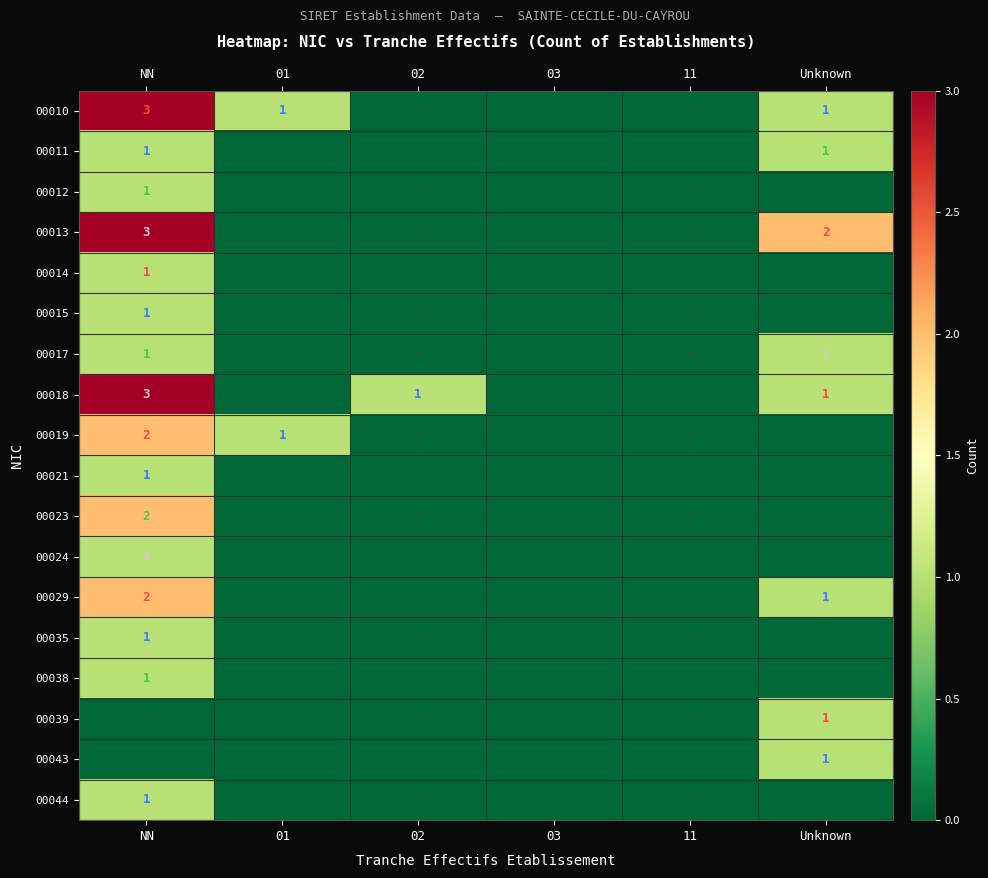

The 00018 series shows 1 at 02. True or false?

True